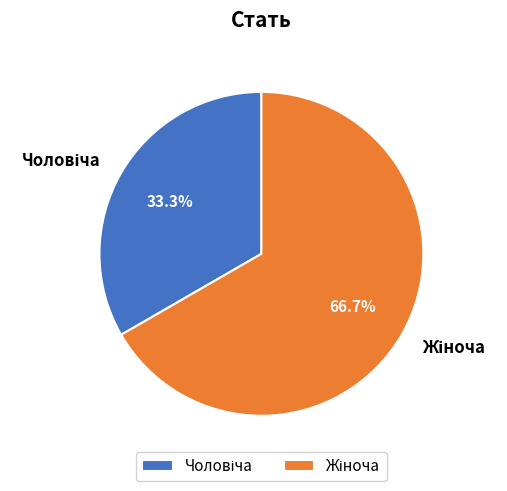

Is there a majority slice in this chart?

Yes